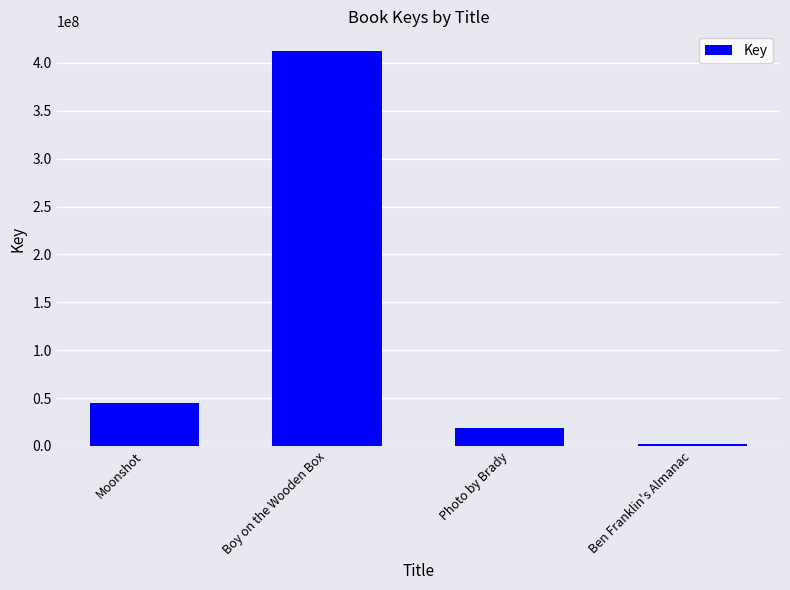

What is the sum of all values?

478094252